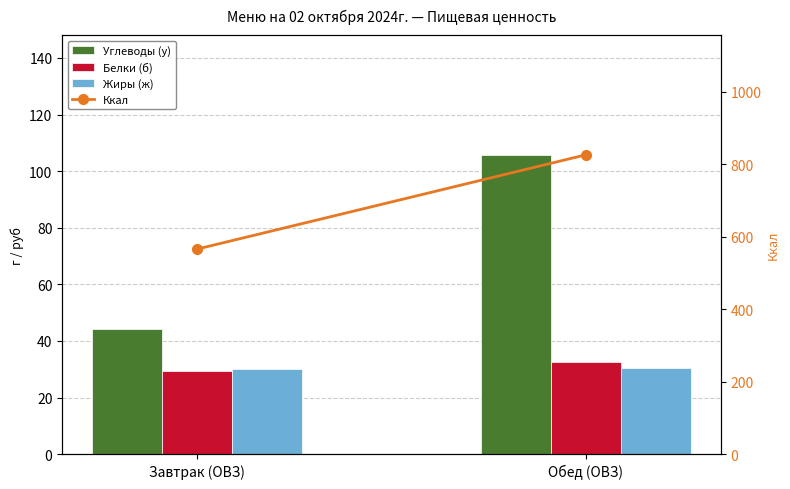

Is the value of Жиры (ж) at Обед (ОВЗ) greater than the value of Ккал at Завтрак (ОВЗ)?

No